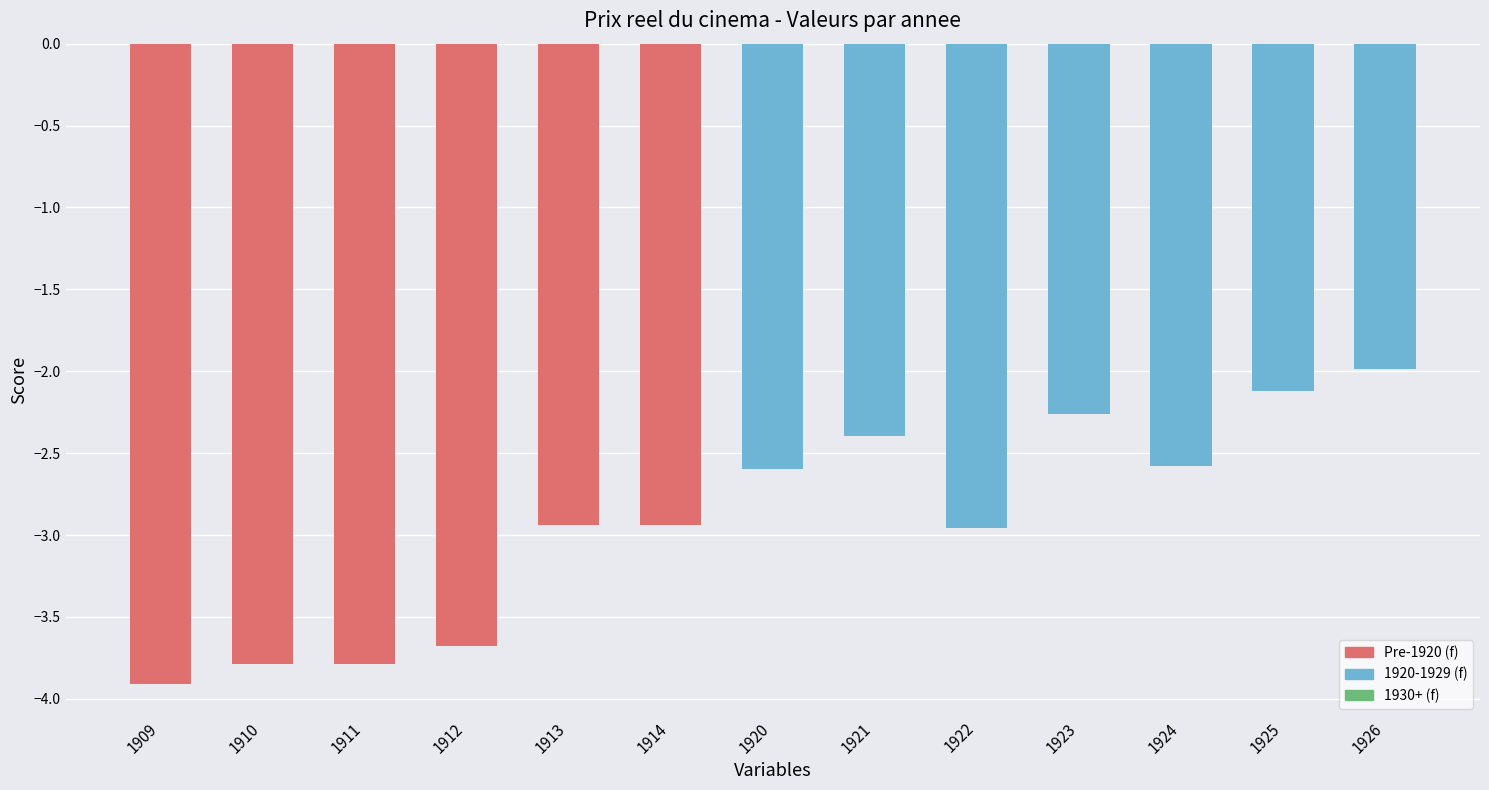

True or false: the data shows -2.3 at 1923.

True